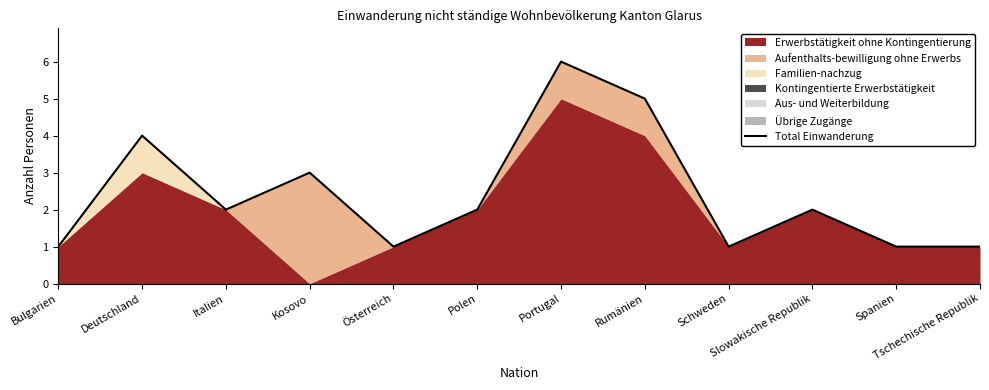

What is the average value?

2